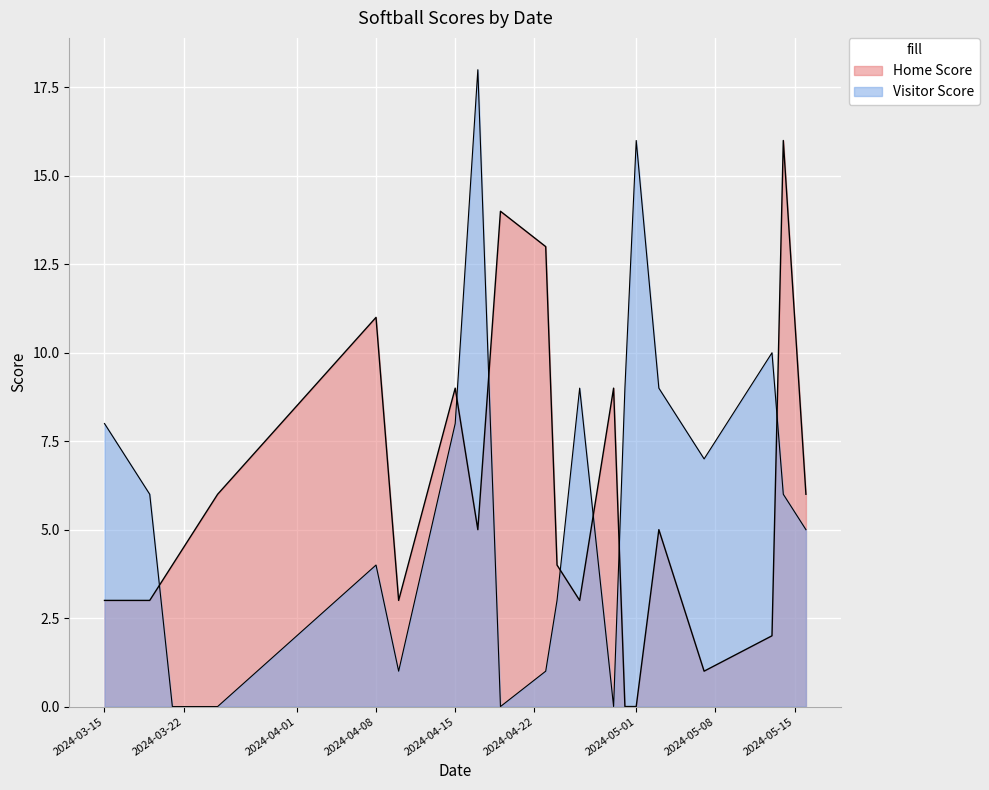

How many lines are shown in the chart?

2